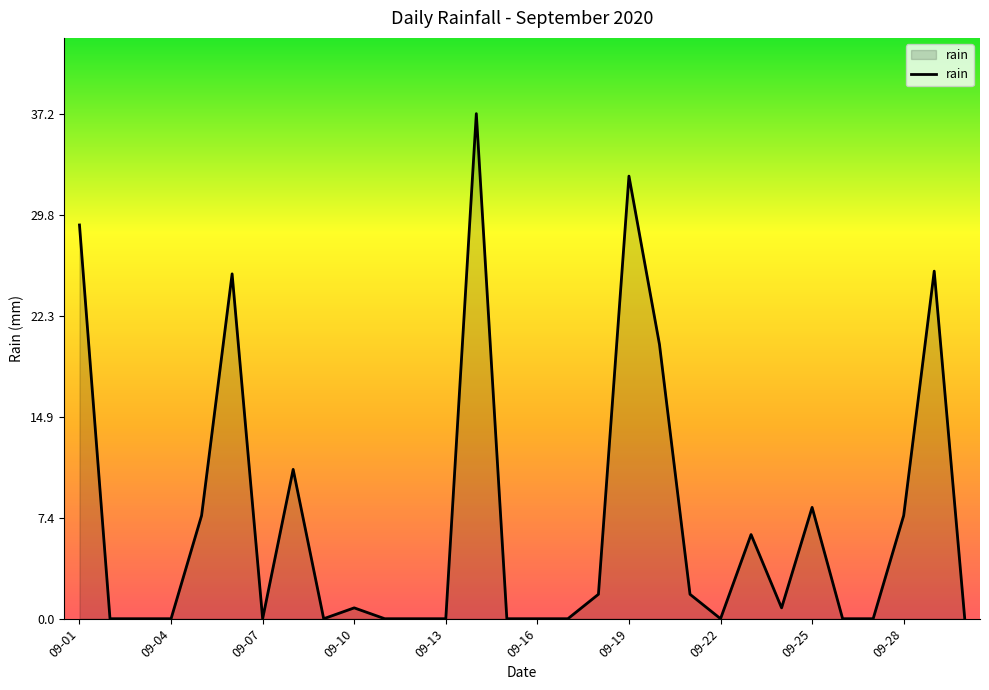

What is the difference between the maximum and minimum values?

37.2